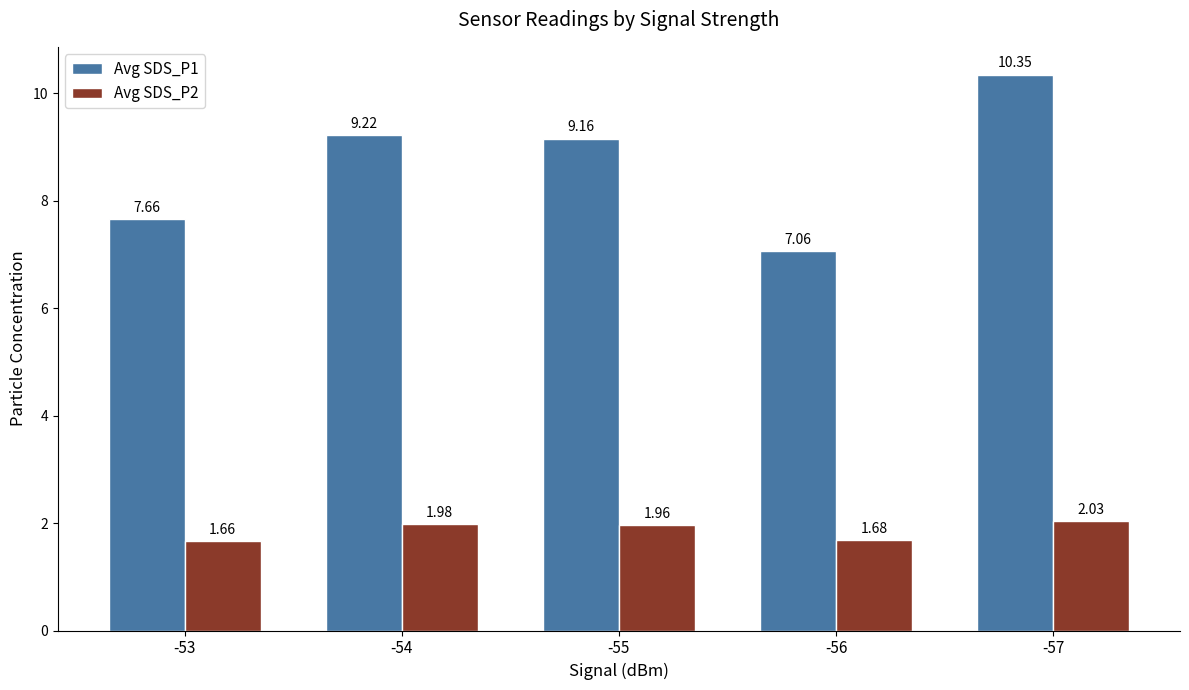

What is the sum of the Avg SDS_P2 values at -54 and -53?

3.6